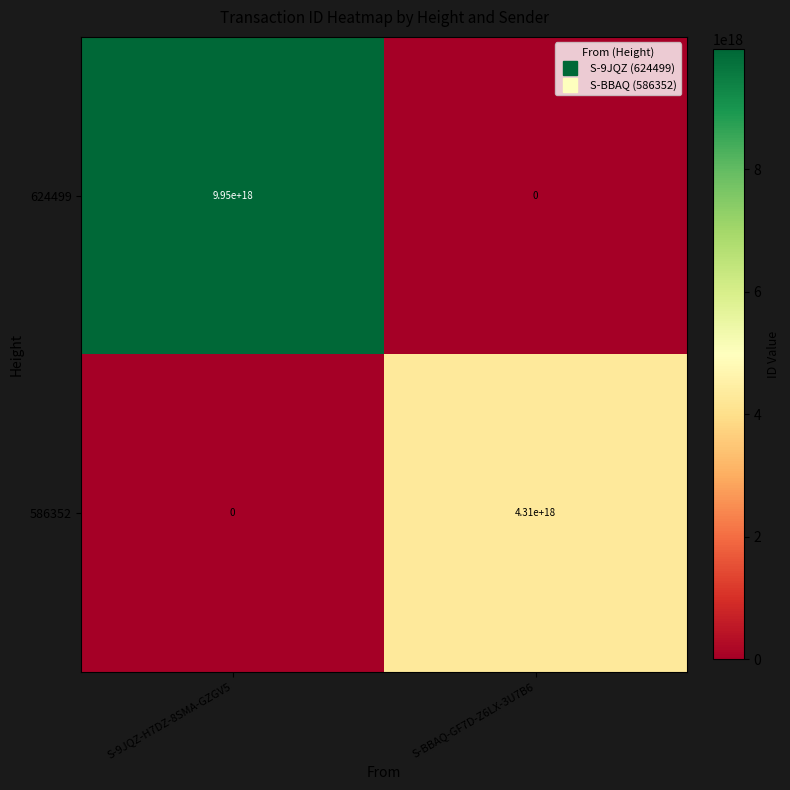

At which category is the sum across all series the highest?

S-9JQZ-H7DZ-8SMA-GZGV5